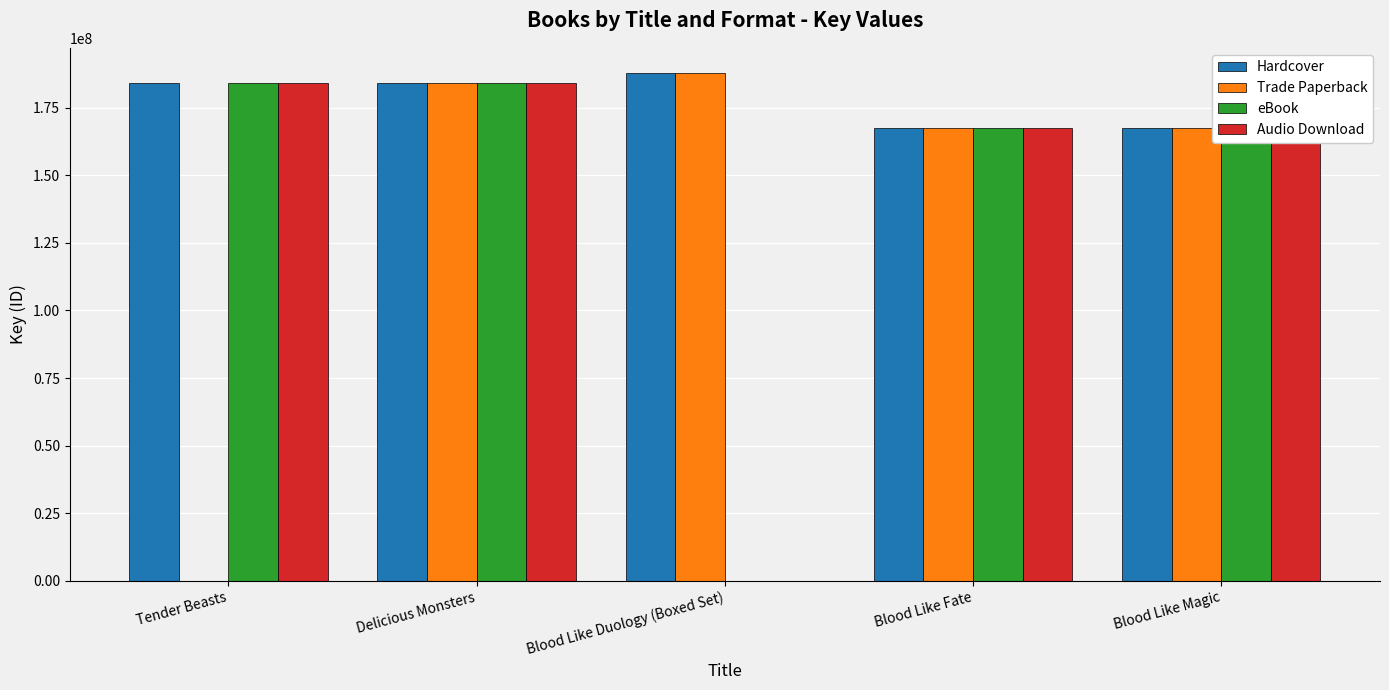

What is the highest value of the Trade Paperback series?

187708660